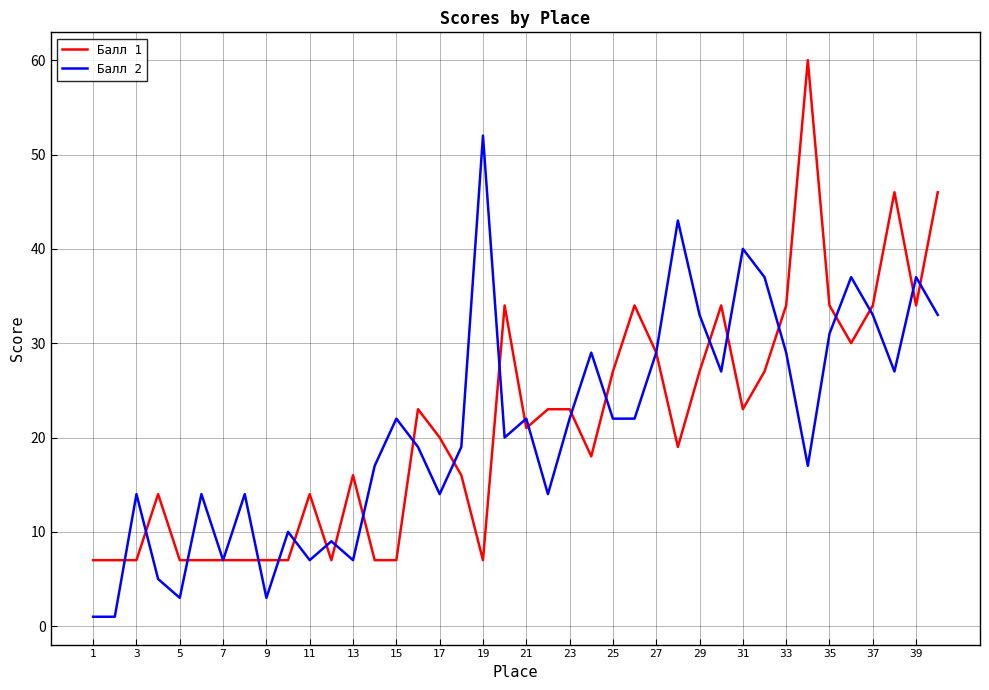

What is the greatest value displayed?

60